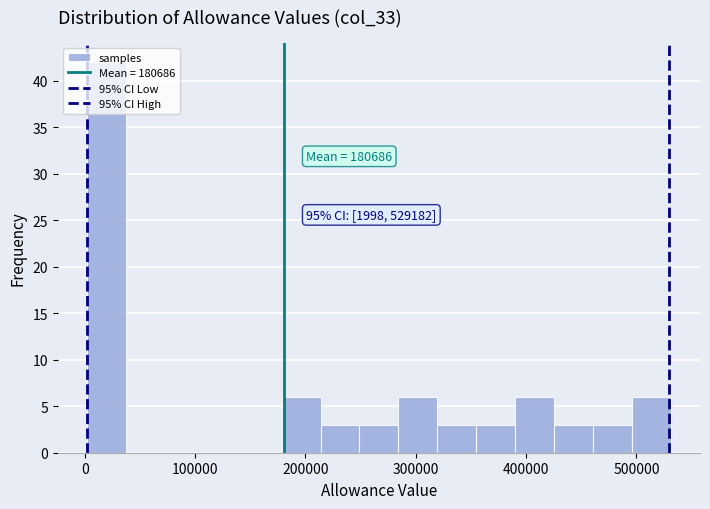

Around what value on the x-axis is the tallest bar? Give the approximate position of its centre, as read against the axis.

20000